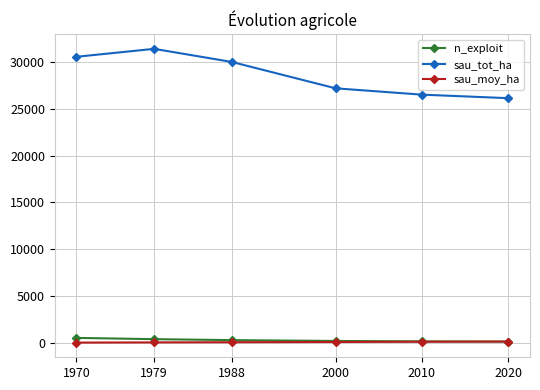

List the series in order of their peak value, highest first.

sau_tot_ha, n_exploit, sau_moy_ha